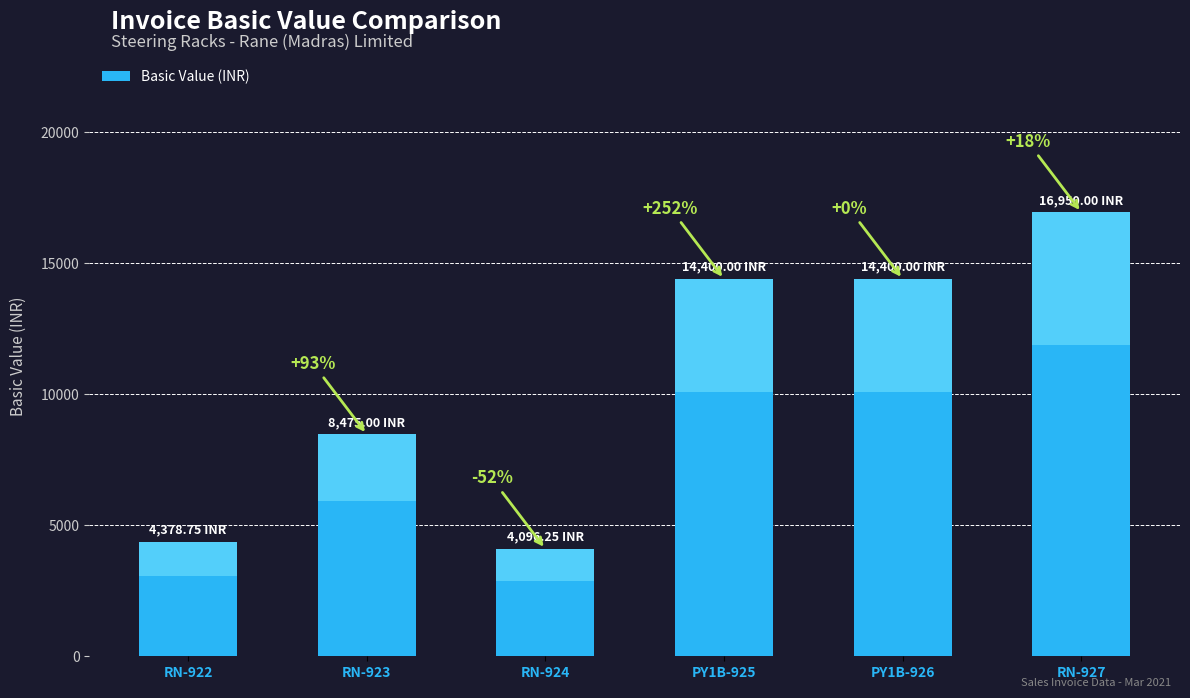

True or false: the data shows 4378.8 at RN-922.

True